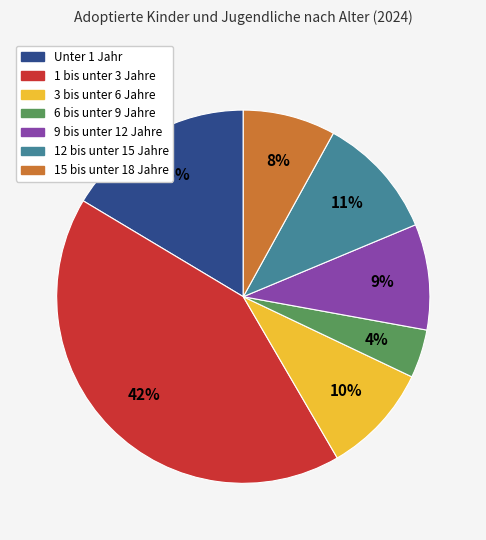

True or false: 3 bis unter 6 Jahre accounts for 10% of the total.

True